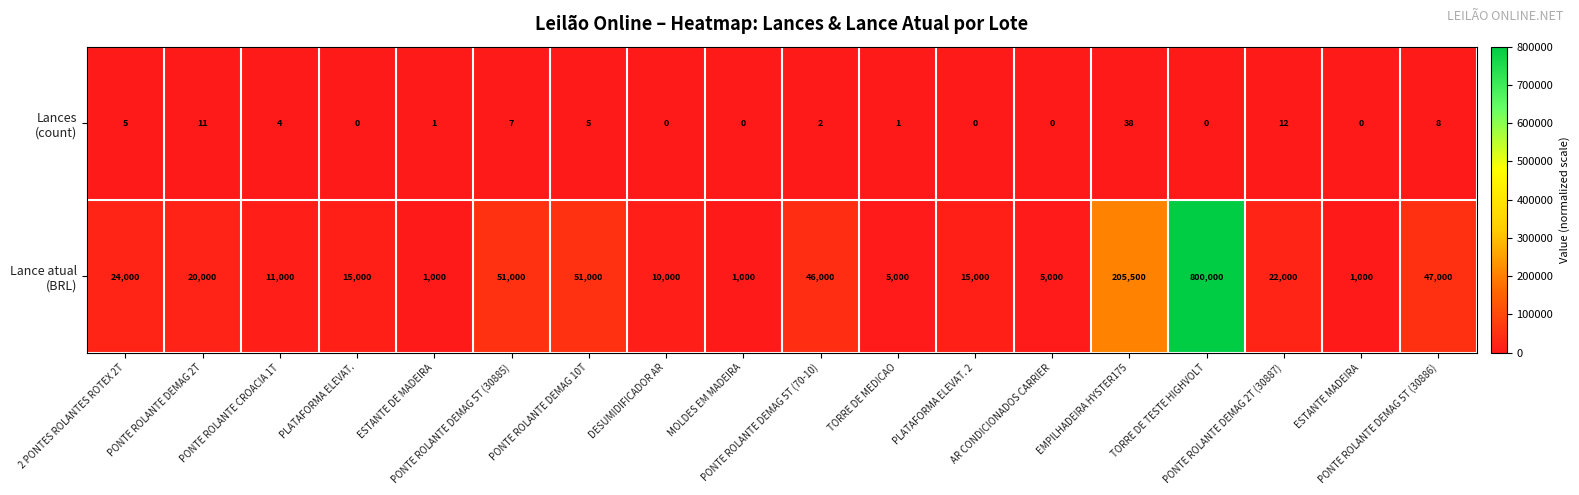

At how many categories does at least one series exceed 366386?

1